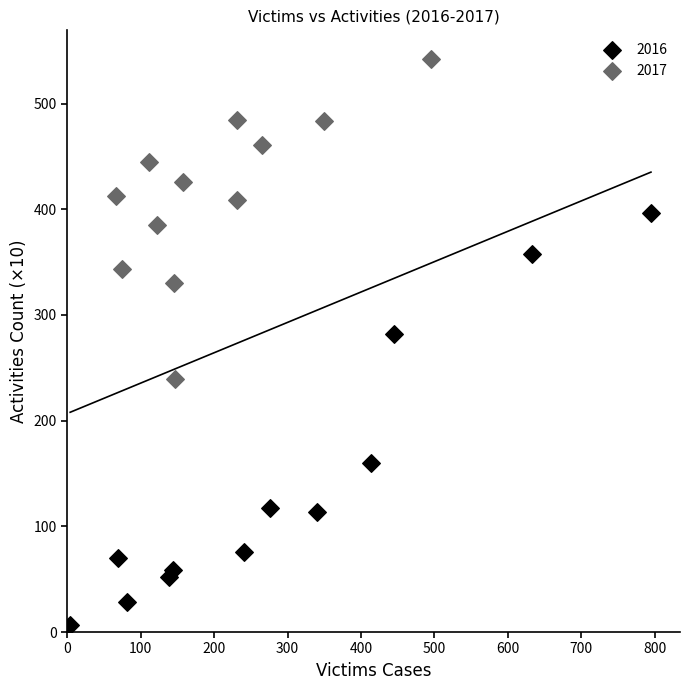

Which series has the widest spread of Y values?

2016